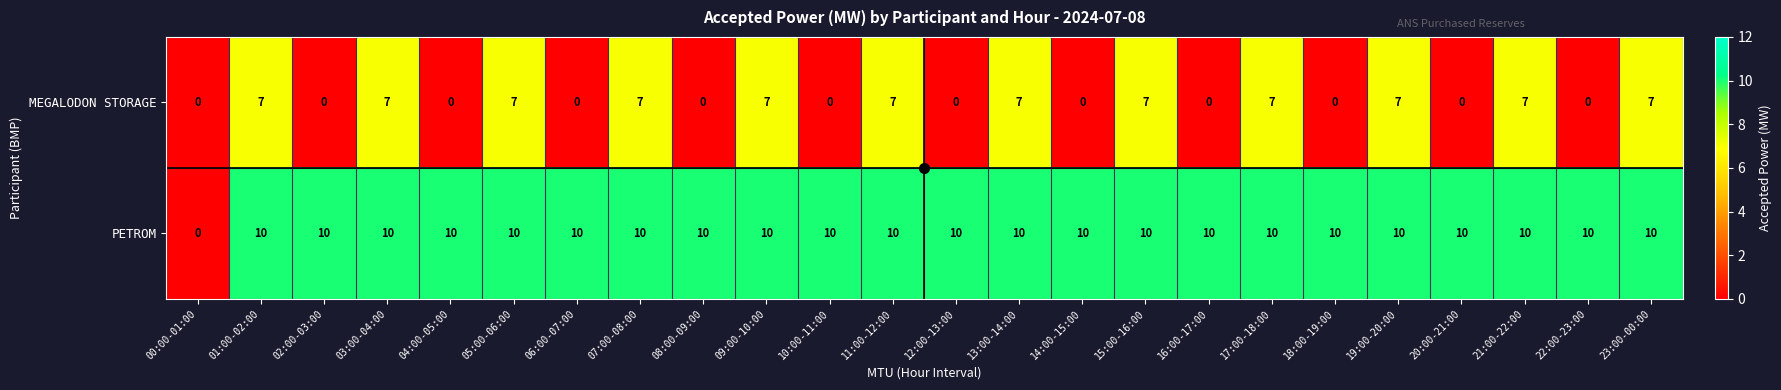

True or false: MEGALODON STORAGE has a value of 11 at 13:00-14:00.

False